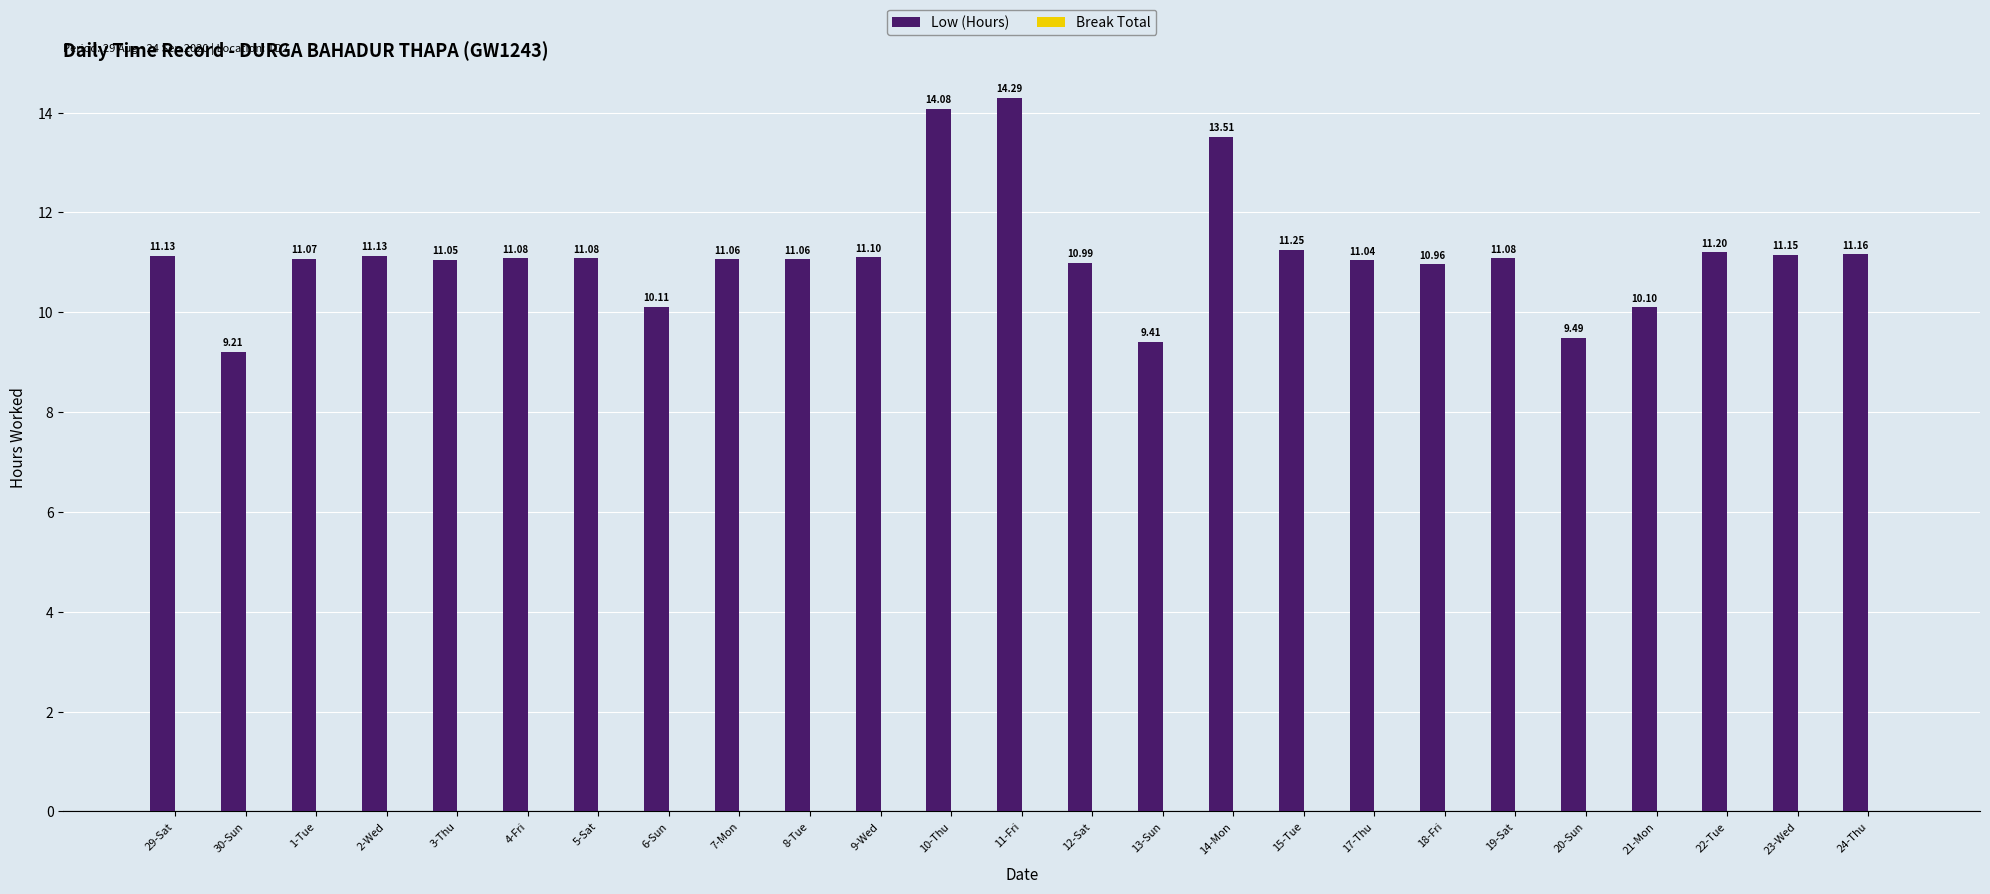

Which category has the highest value across all series?

11-Fri